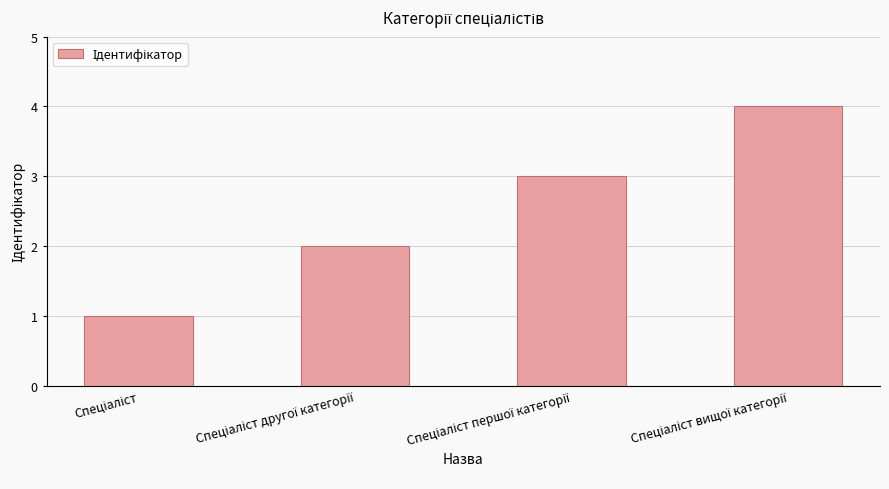

What is the difference between the maximum and minimum values?

3